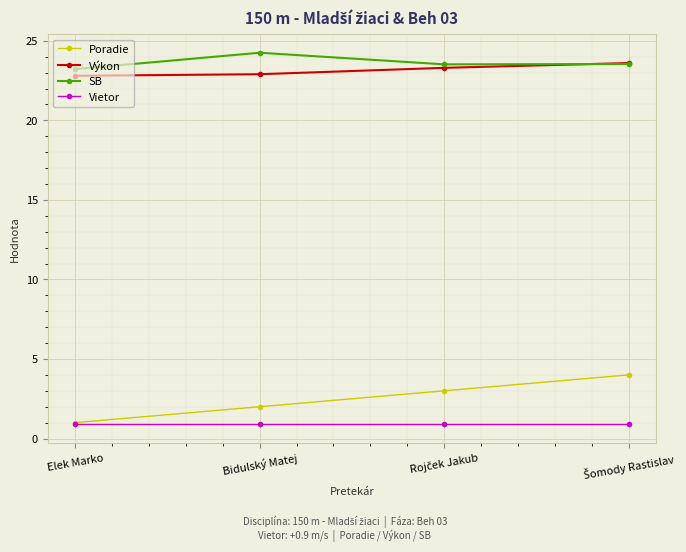

What is the approximate value of Výkon at Elek Marko?

22.8